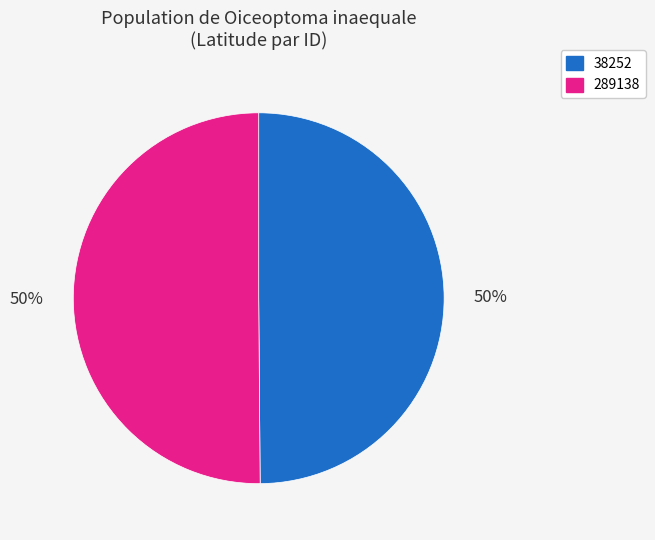

To the nearest percent, what is the combined percentage of 289138 and 38252?

100%